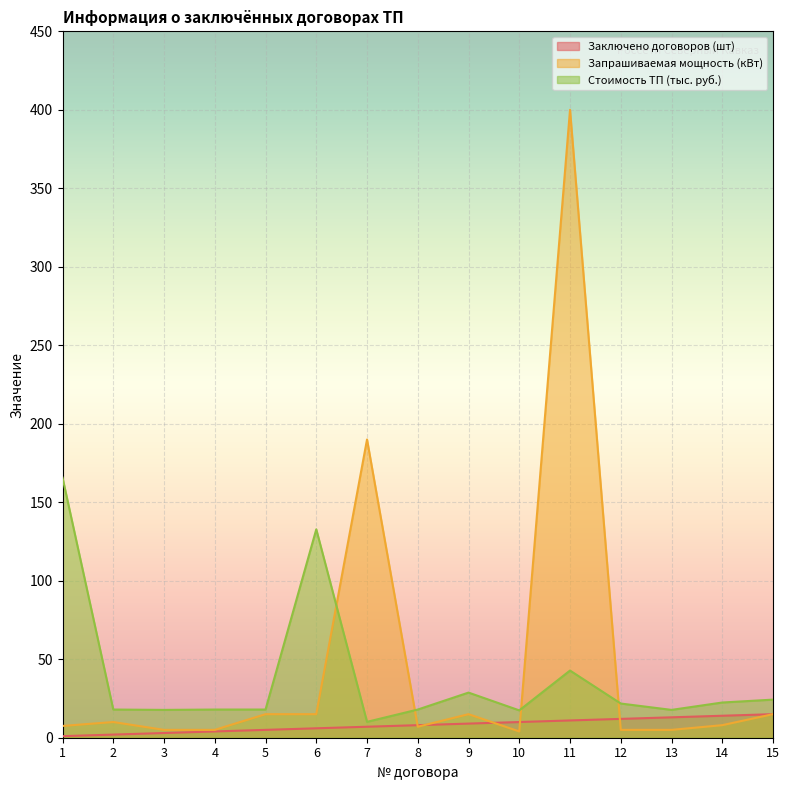

What is the minimum value for Запрашиваемая мощность (кВт)?

4.0